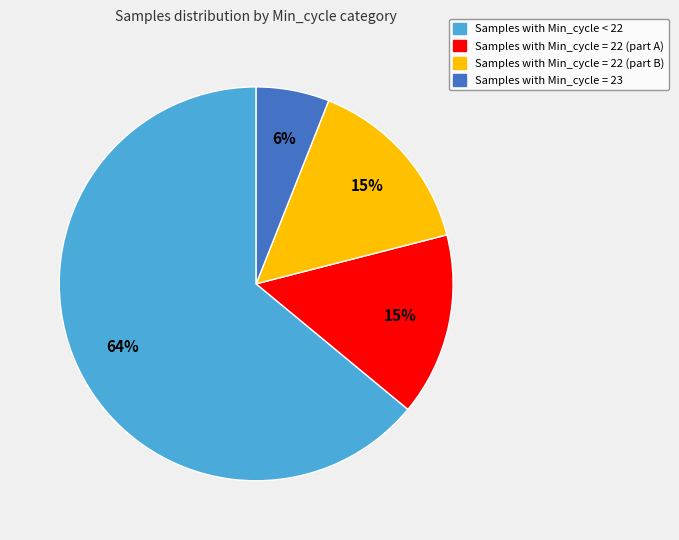

To the nearest percent, what is the average slice percentage?

25%